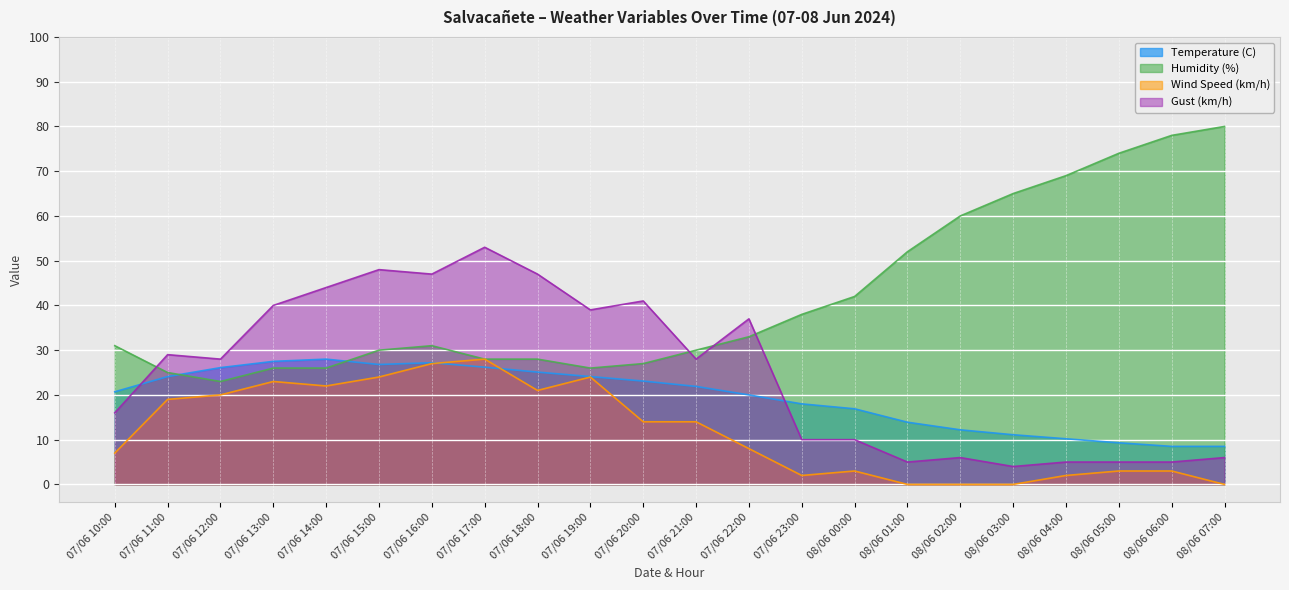

True or false: Wind Speed (km/h) and Humidity (%) cross at least once.

False